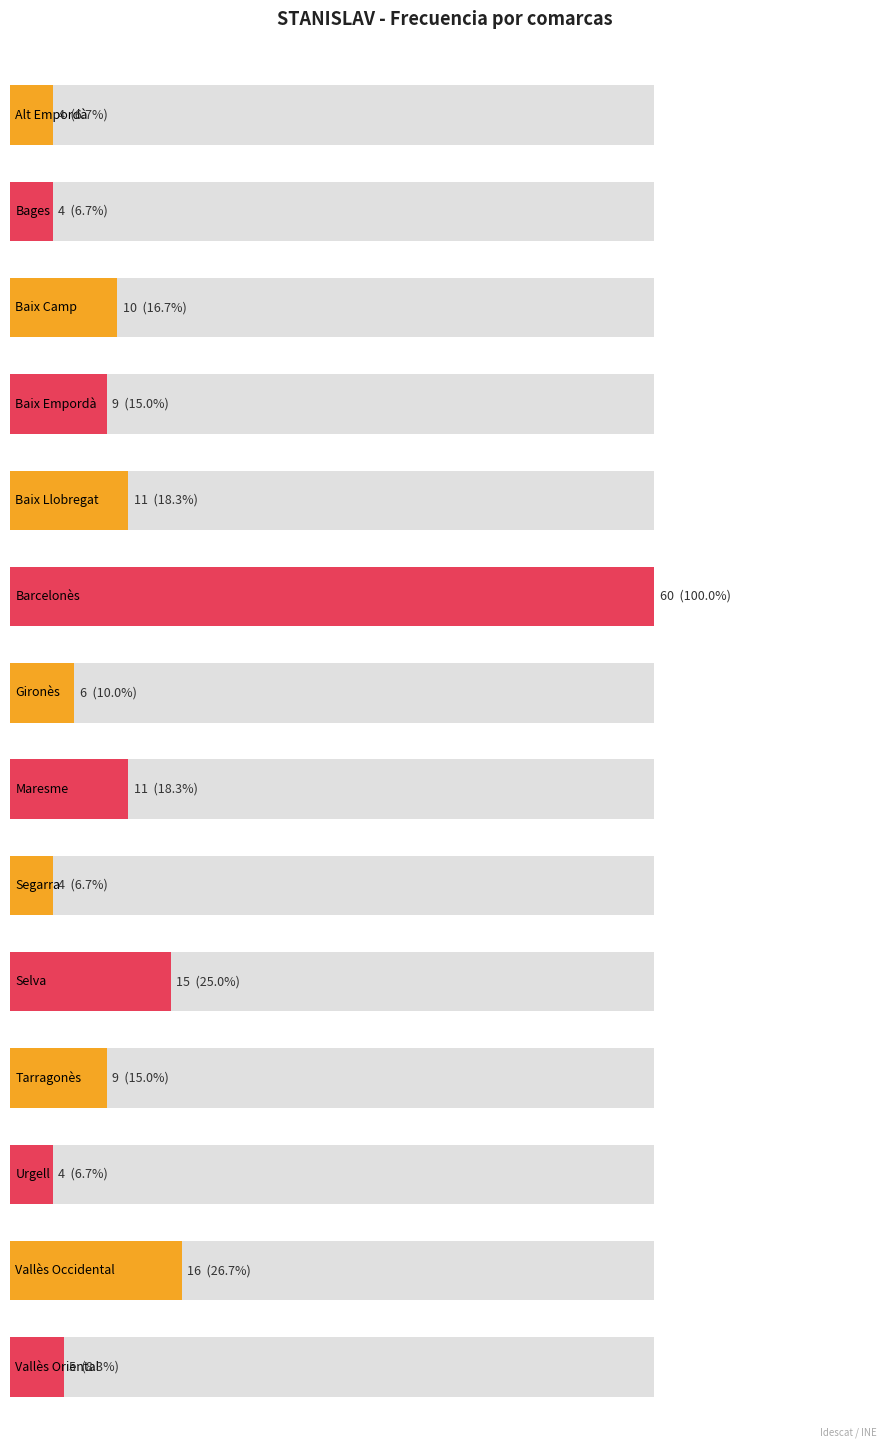

Count the number of values greater than 9.

6